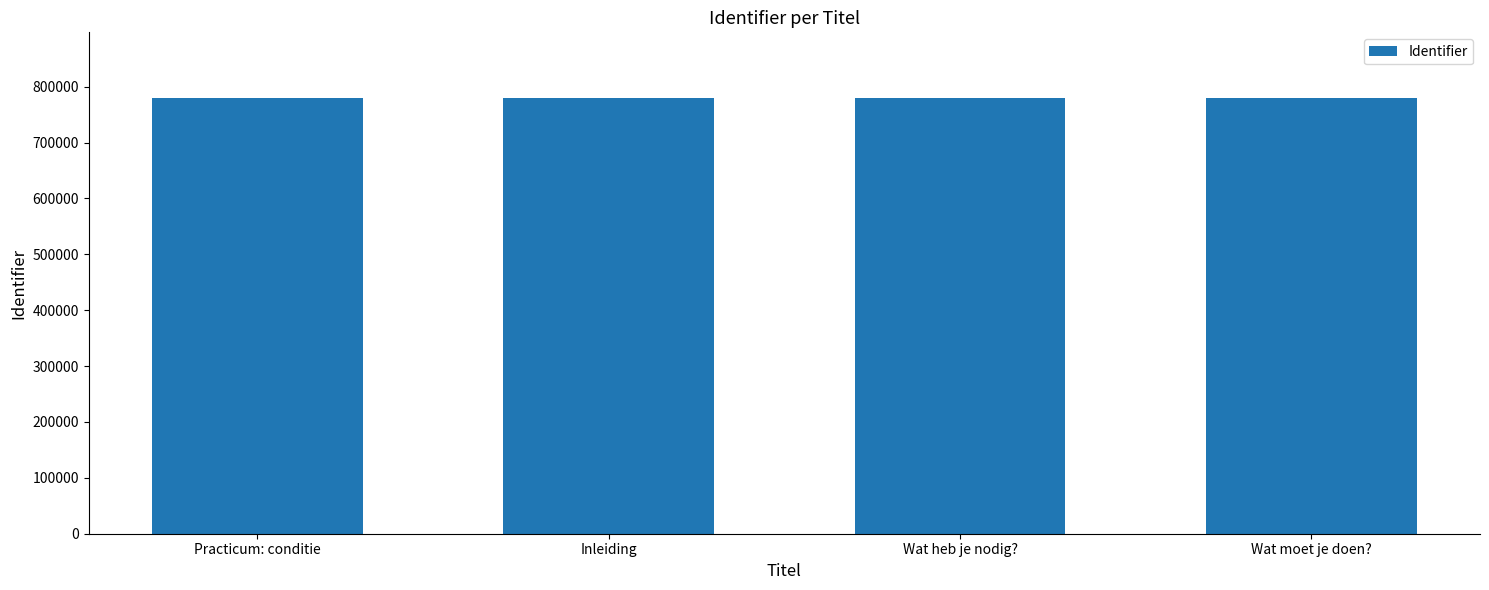

What is the difference between the values at Wat heb je nodig? and Practicum: conditie?

6